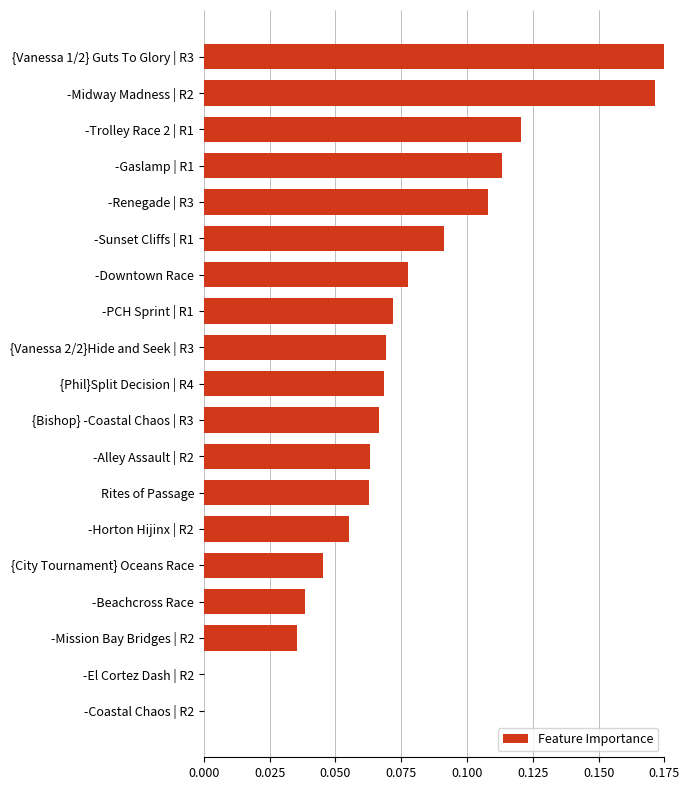

What is the sum of all values?

1.4